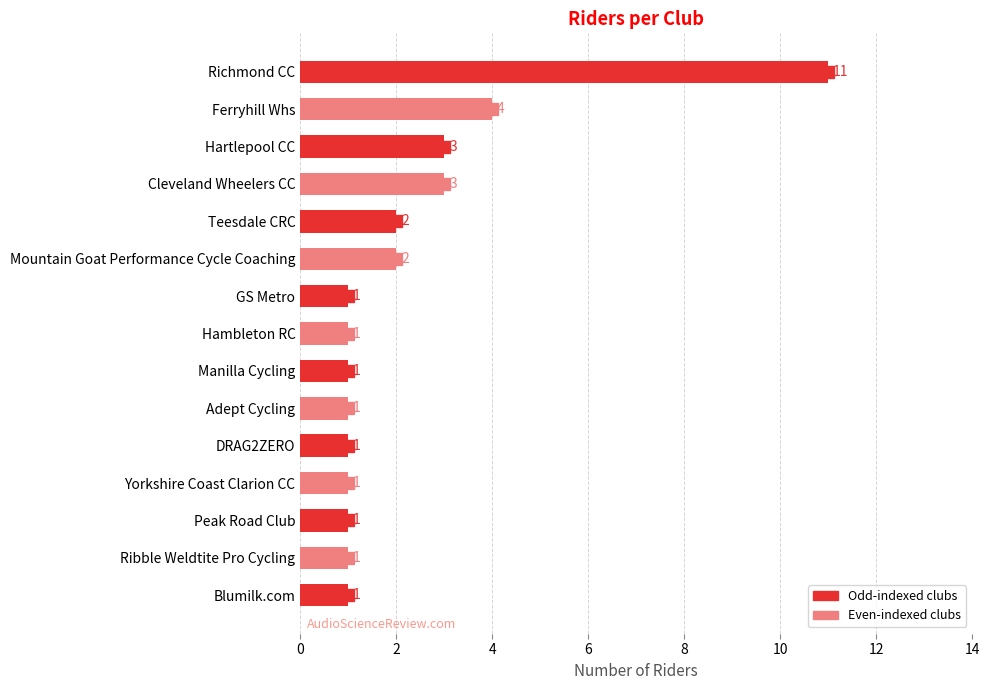

What is the greatest value displayed?

11